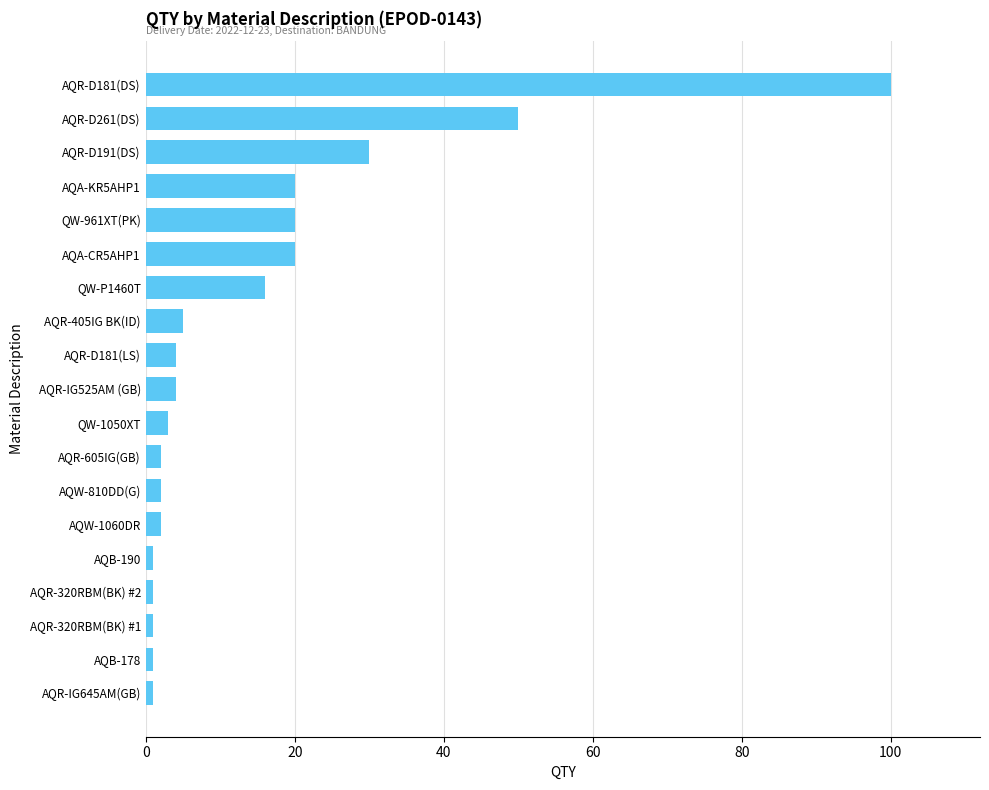

What is the sum of all values?

283